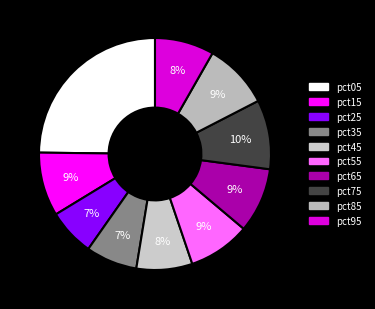

To the nearest percent, what percentage of the pie is pct85?

9%